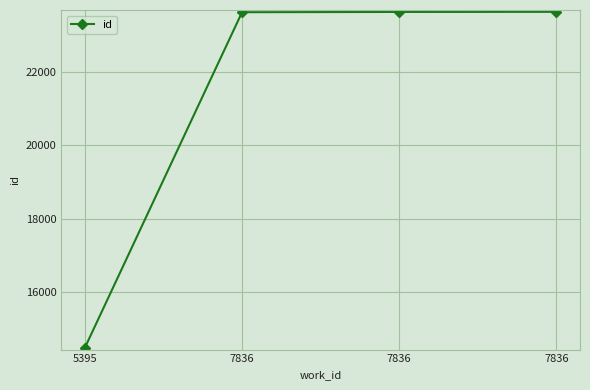

Does the chart display data point markers on the line(s)?

Yes